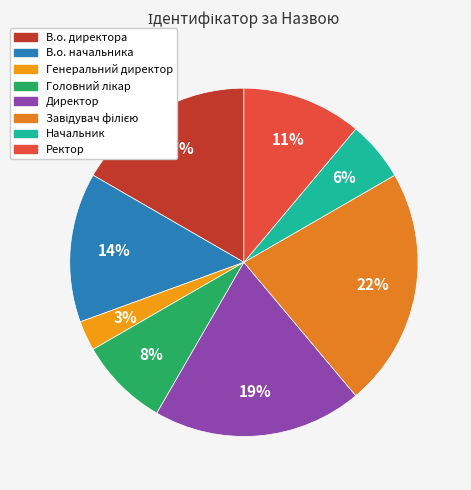

How many slices are in this pie chart?

8